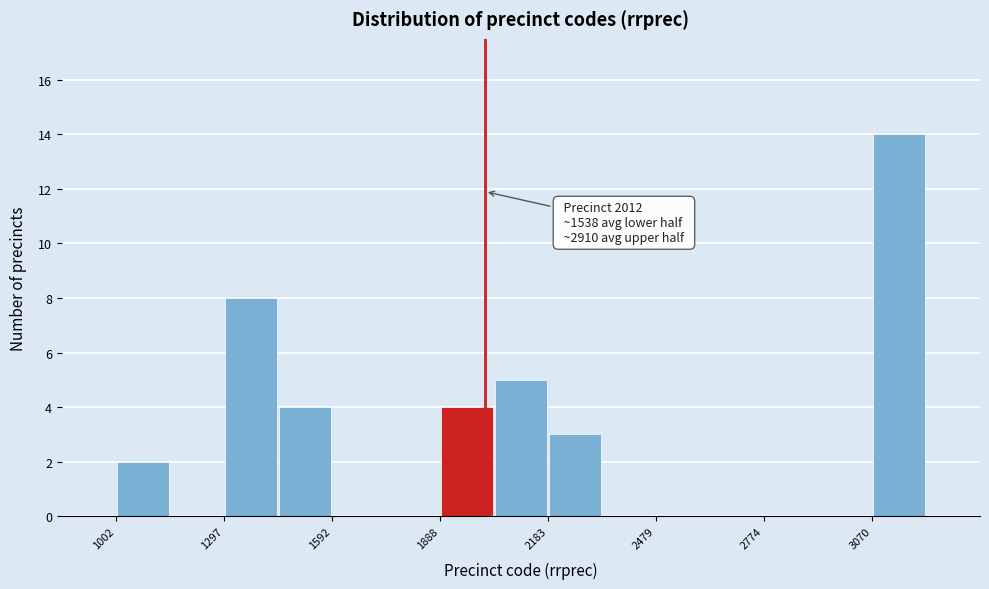

Around what value on the x-axis is the tallest bar? Give the approximate position of its centre, as read against the axis.

3150